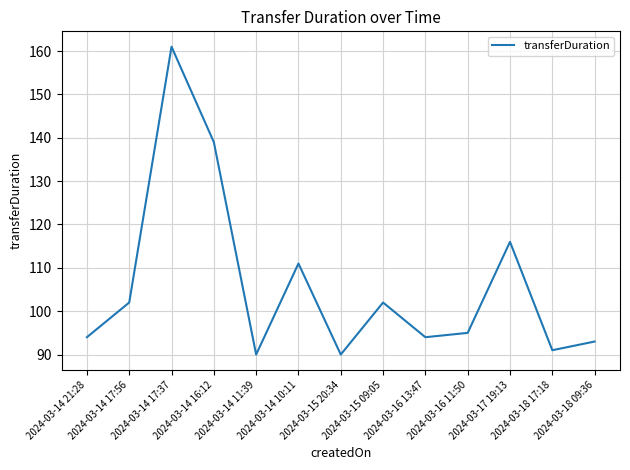

What is the greatest value displayed?

161